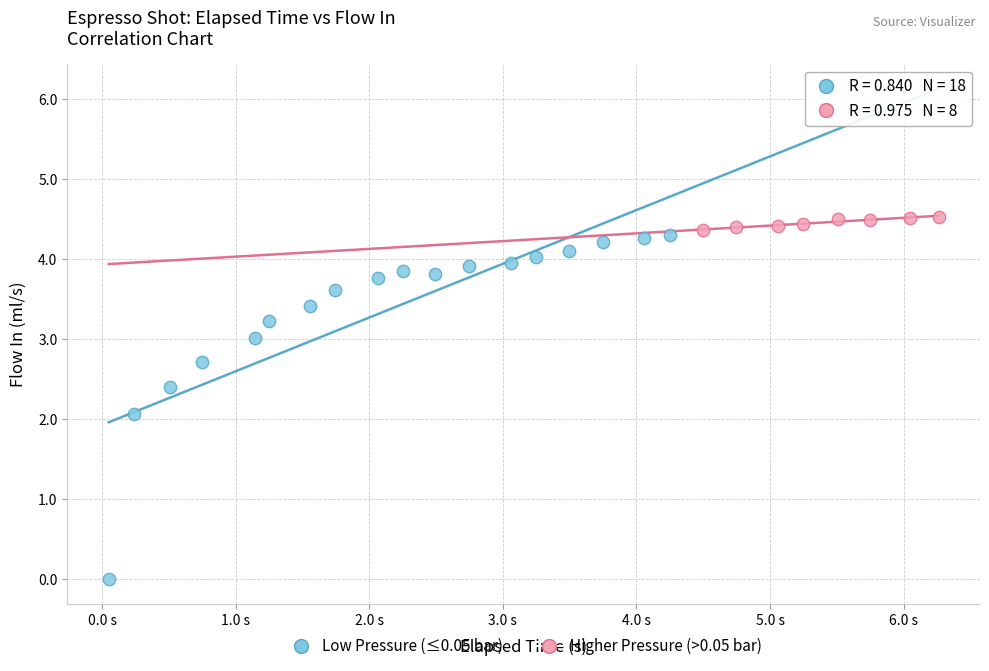

Which series contains the lowest Y value?

Low Pressure (≤0.05 bar)